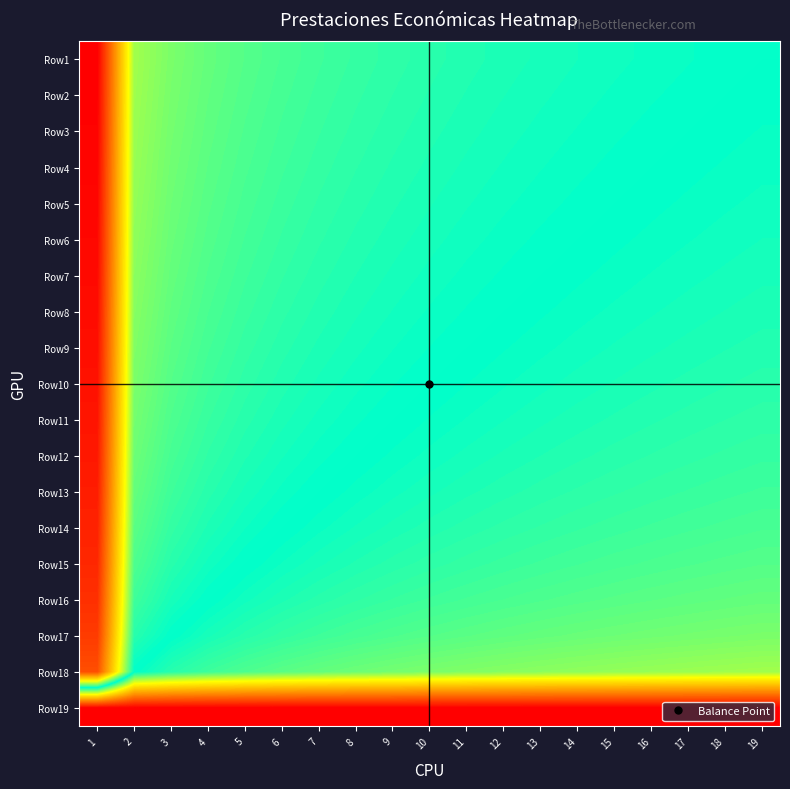

What is the difference between the highest and lowest values at 8?

6.4